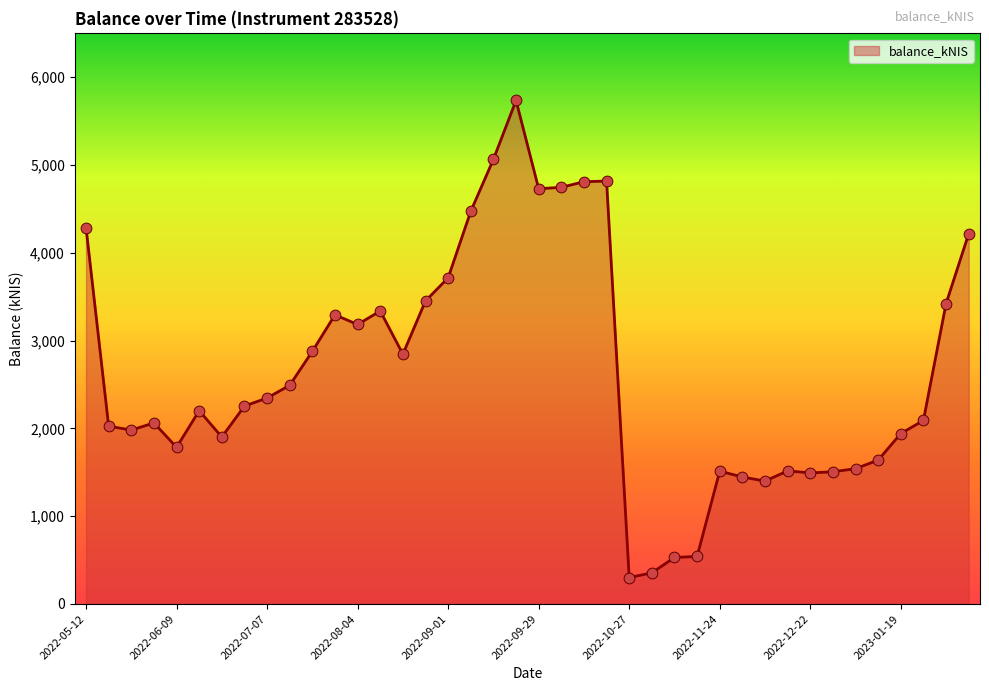

What is the difference between the maximum and minimum values?

5434.3